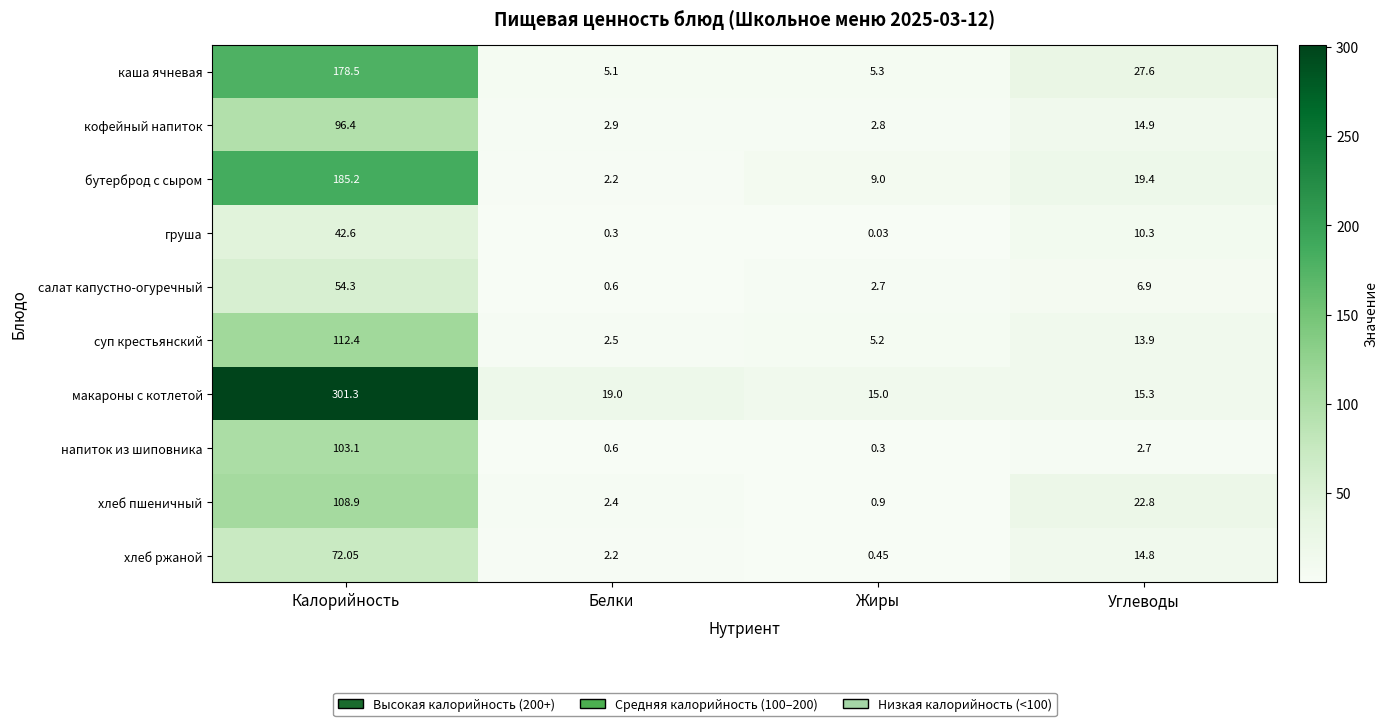

Between Жиры and Углеводы, which series saw the biggest shift?

каша ячневая